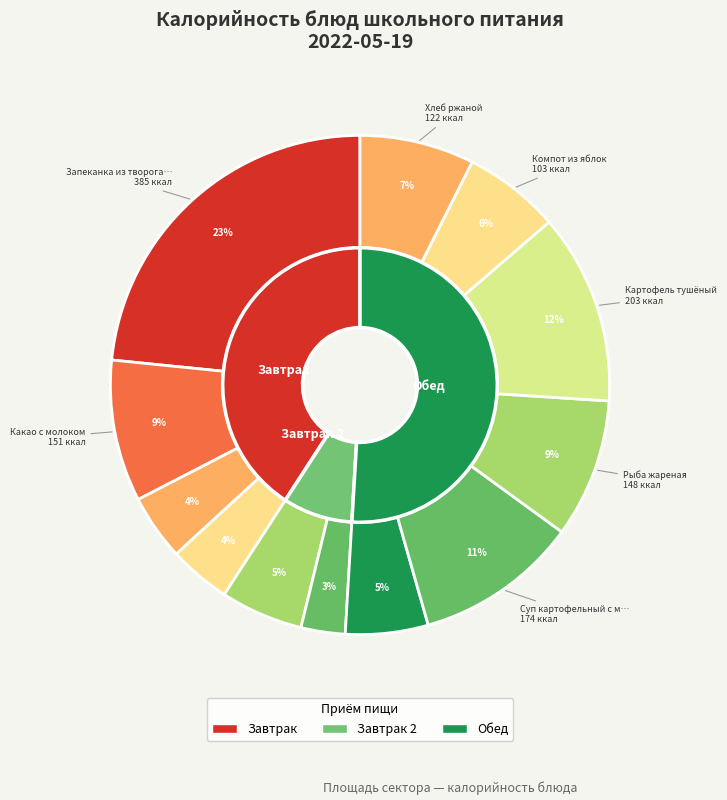

The Рыба жареная slice represents 24% of the pie. True or false?

False